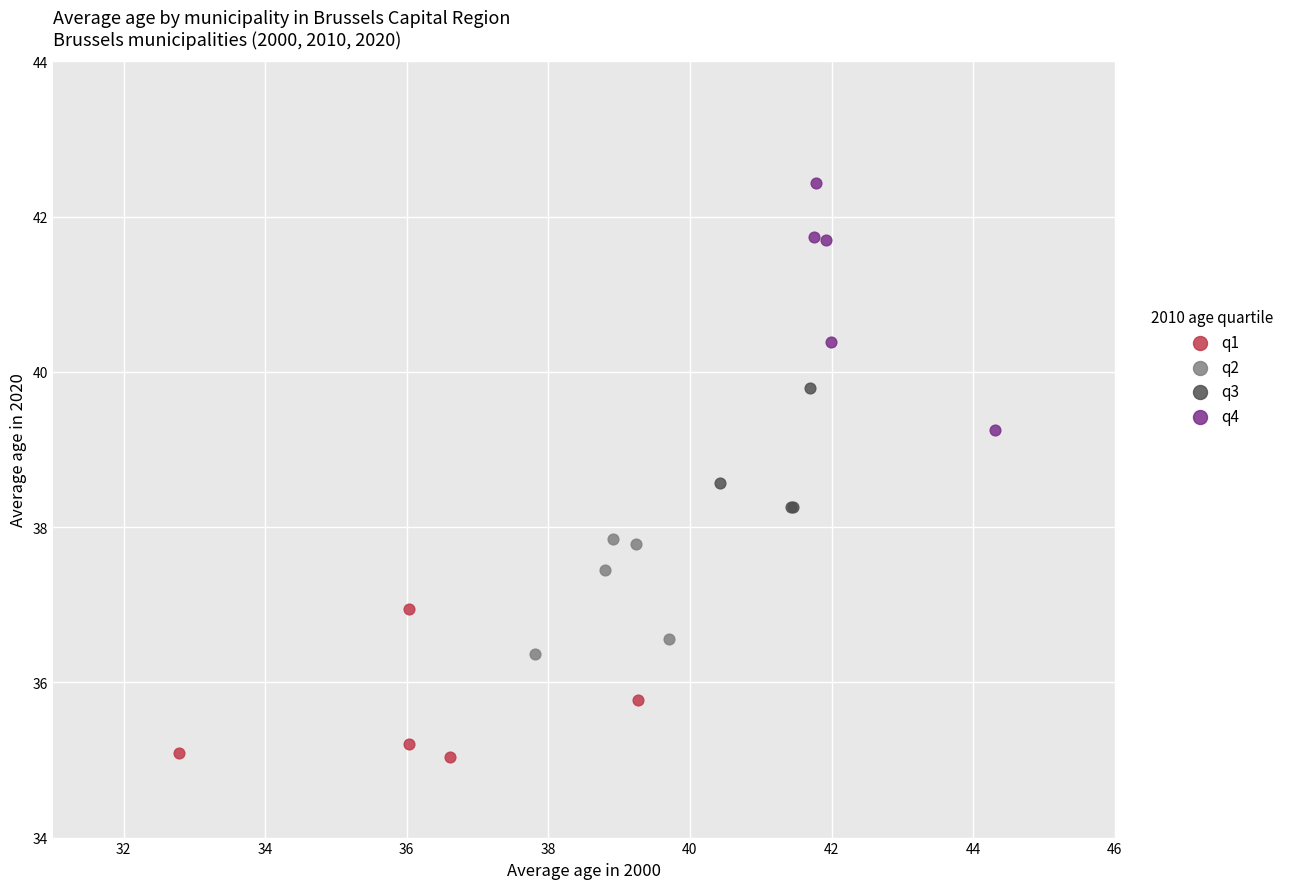

What are all the series names shown in the legend?

q1, q2, q3, q4